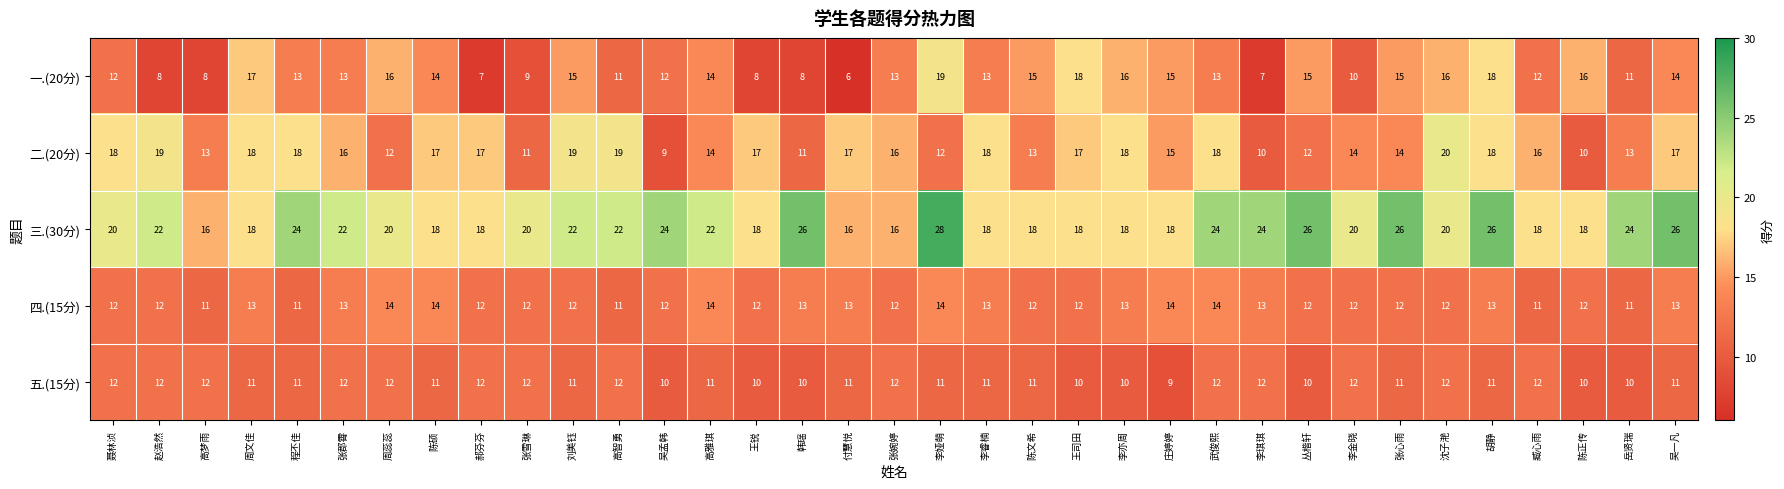

Which series has the largest range (max minus min)?

一.(20分)